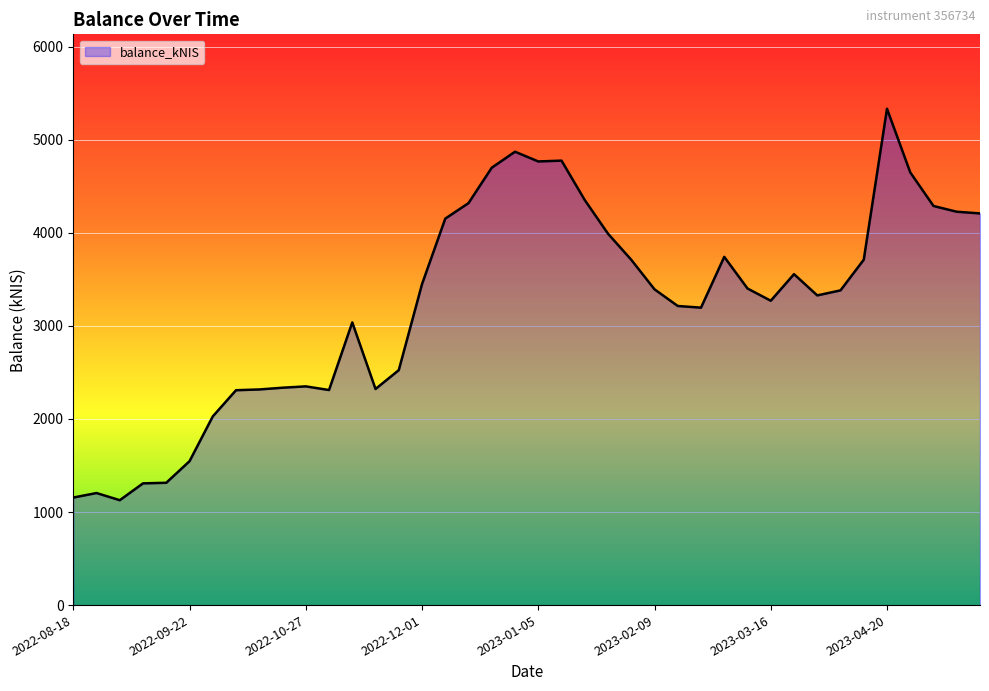

What is the difference between the maximum and minimum values?

4204.8